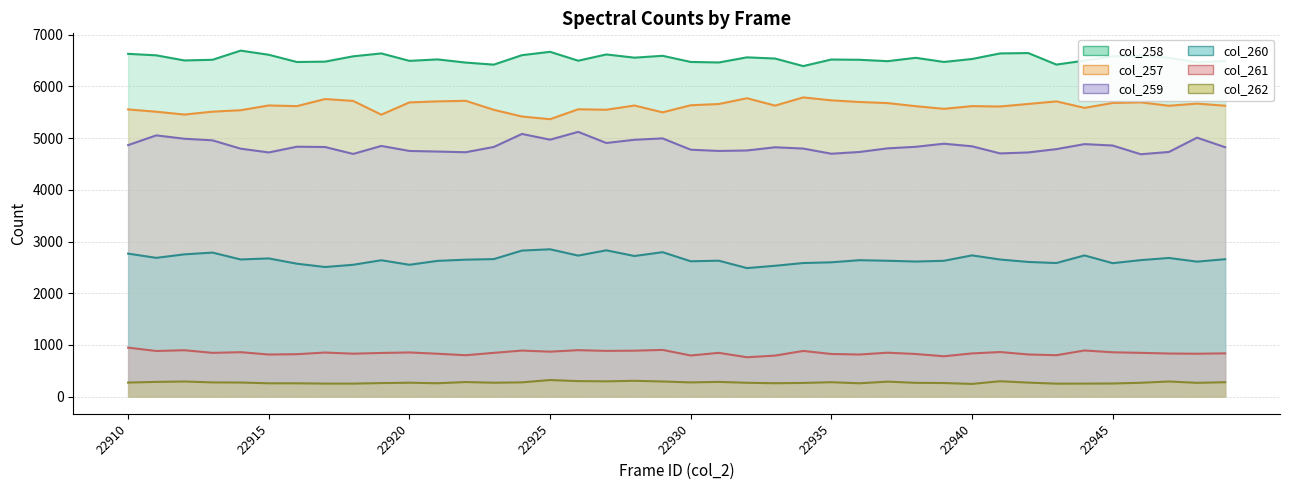

What is the value of the col_257 point at the 40th from the left?

5628